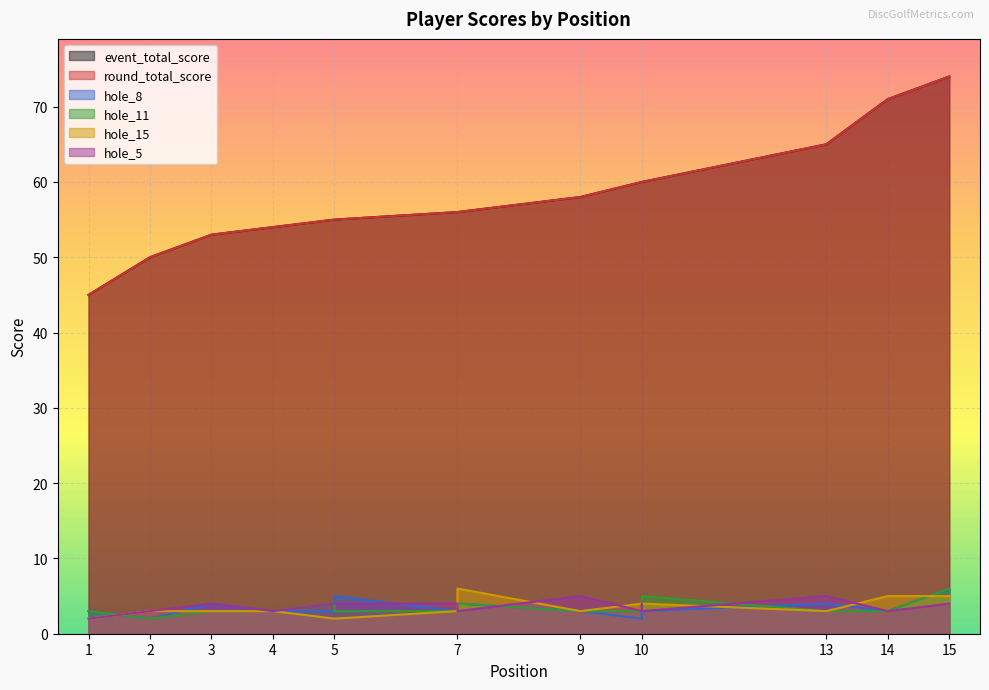

The event_total_score series shows 117 at 15. True or false?

False